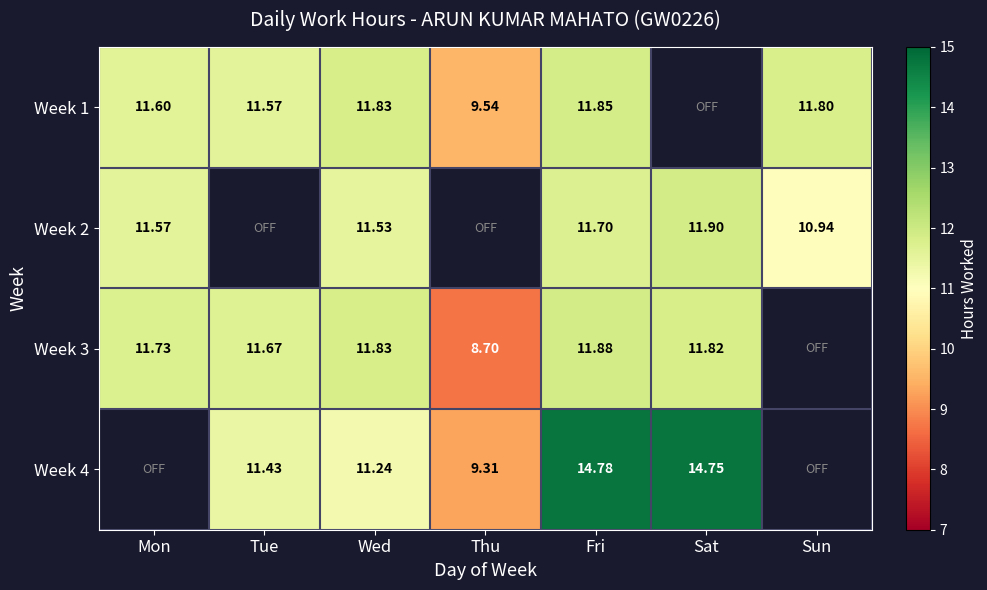

Is the value of Week 1 at Sun greater than the value of Week 3 at Wed?

No